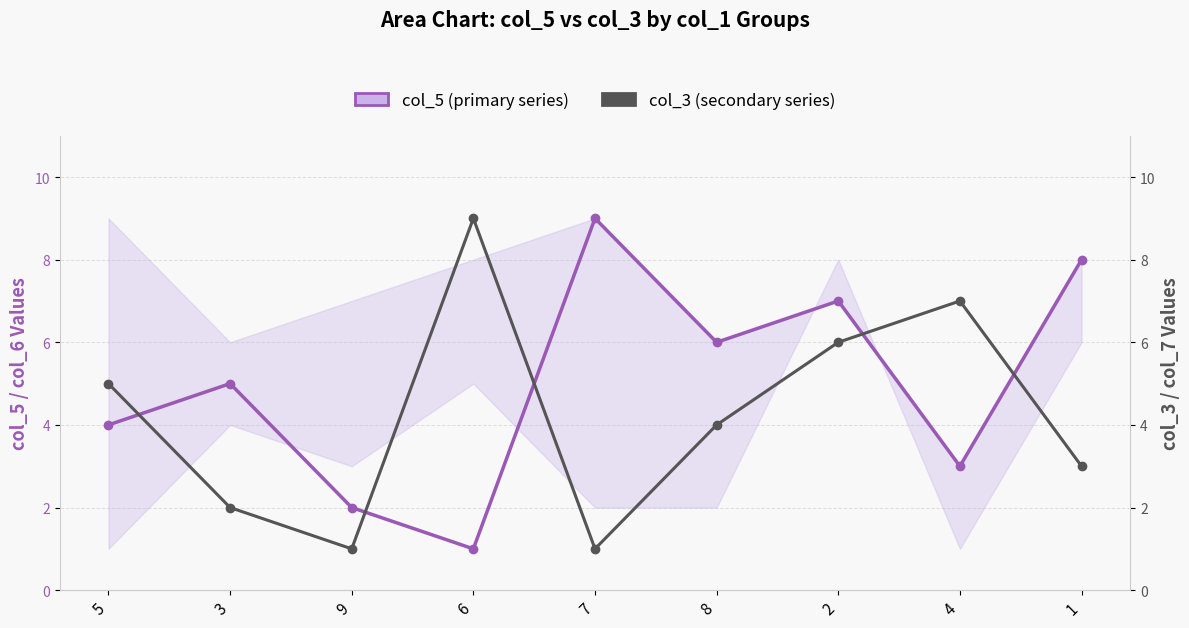

The value of col_3 (secondary series) at 4 is 2. True or false?

False